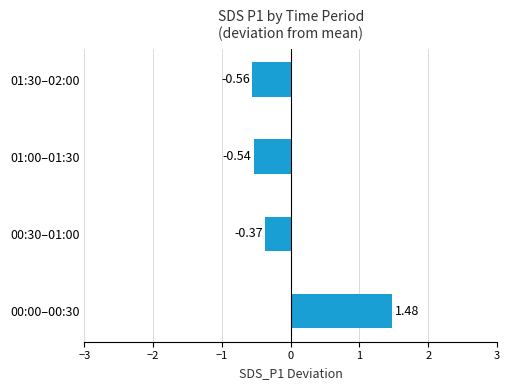

Between 01:30–02:00 and 00:00–00:30, which is larger?

00:00–00:30